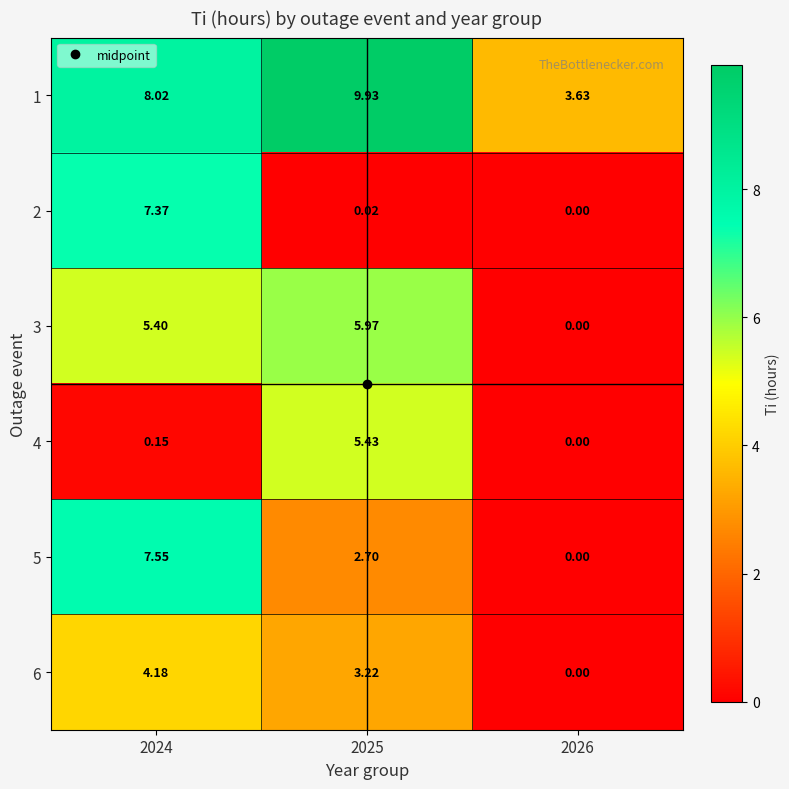

How many series are shown in this chart?

6